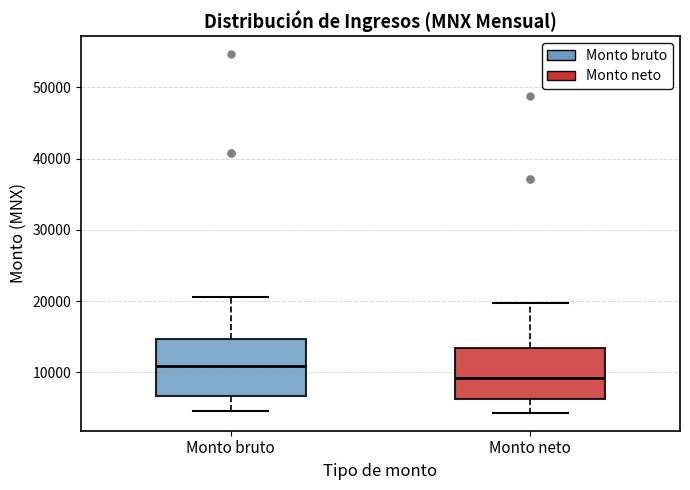

Where does the upper whisker of the box for Monto neto end on the y-axis? The values are not printed on the chart, so give them approximately, as read against the axis.

20000